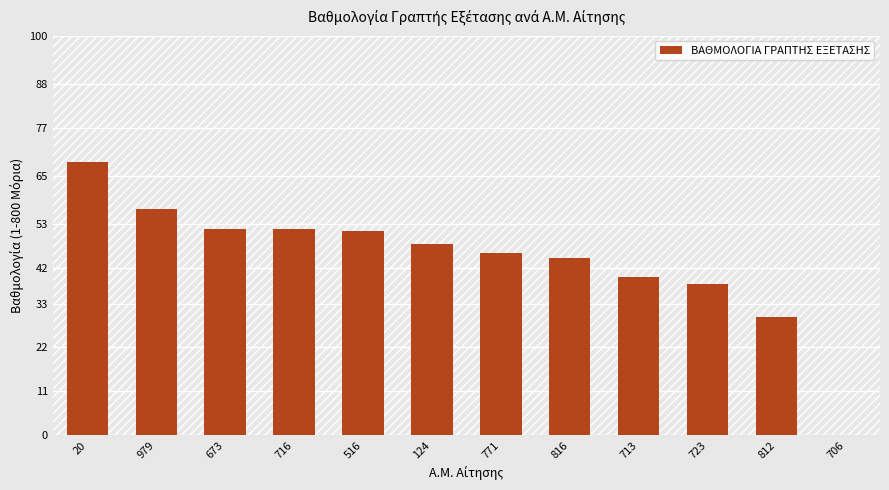

True or false: the data shows 51.7 at 673.

True